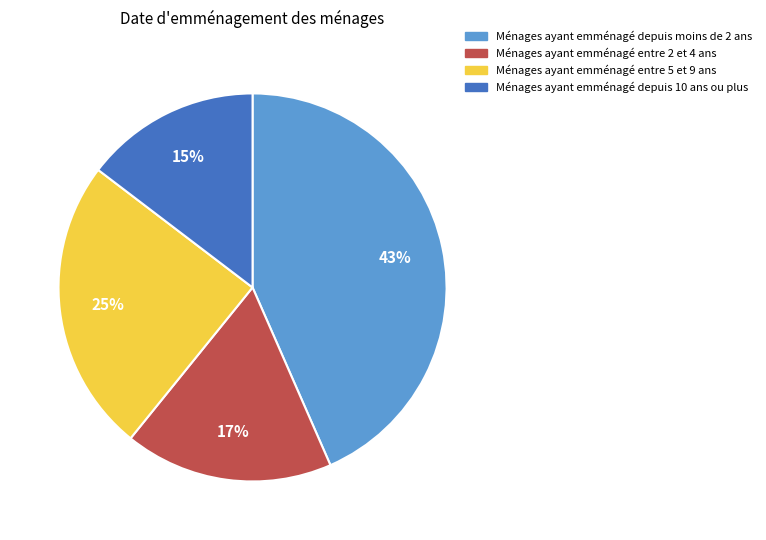

Is there any slice that represents more than half of the pie?

No